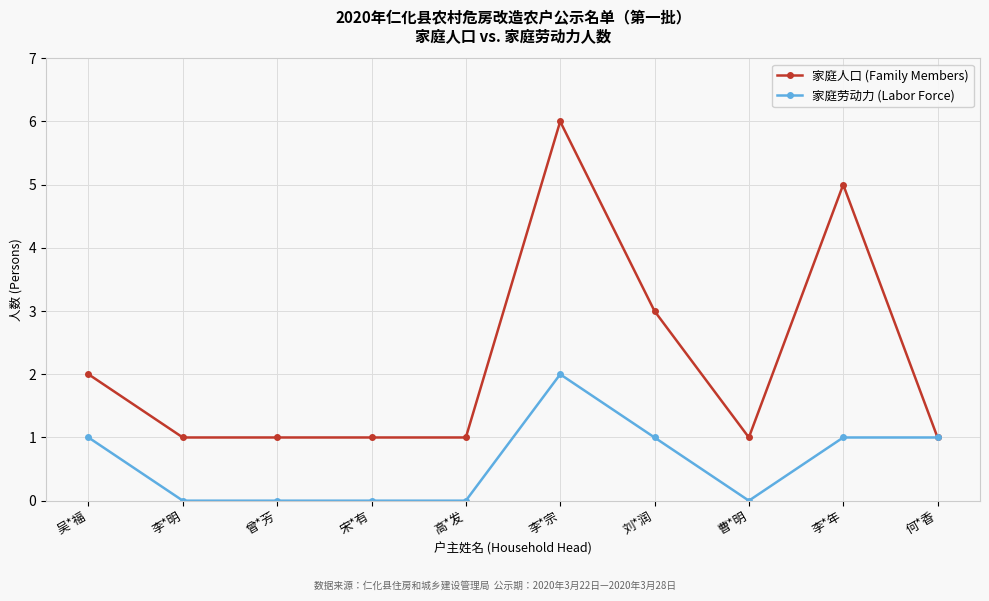

List the series in order of their overall mean, highest first.

家庭人口 (Family Members), 家庭劳动力 (Labor Force)